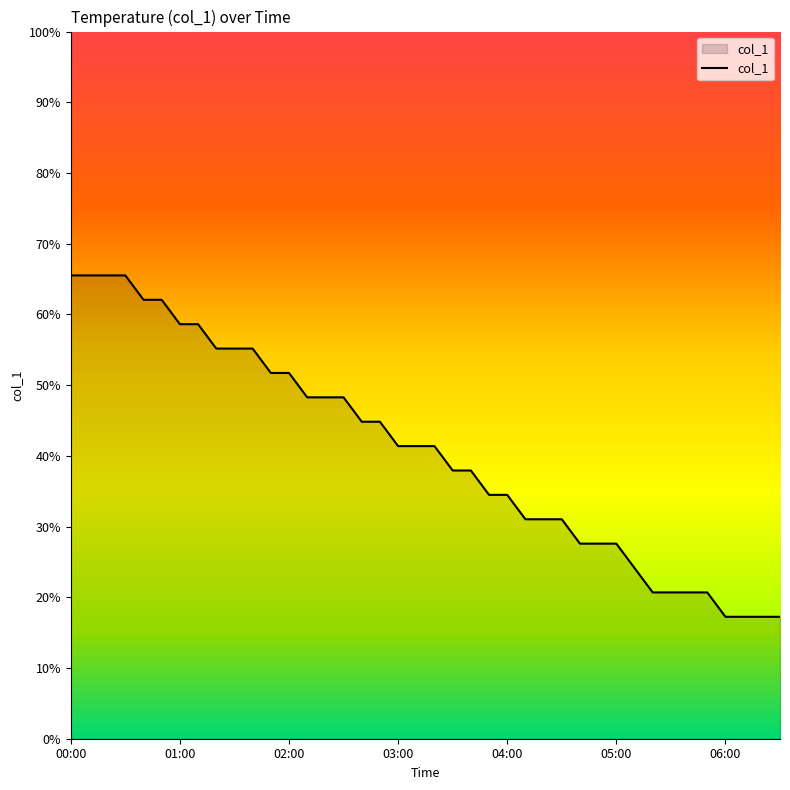

Rank the categories by value from highest to lowest.

00:00, 01:00, 02:00, 03:00, 04:00, 05:00, 06:00, 7, 8, 9, 10, 11, 12, 13, 14, 15, 16, 17, 18, 19, 20, 21, 22, 23, 24, 25, 26, 27, 28, 29, 30, 31, 32, 33, 34, 35, 36, 37, 38, 39